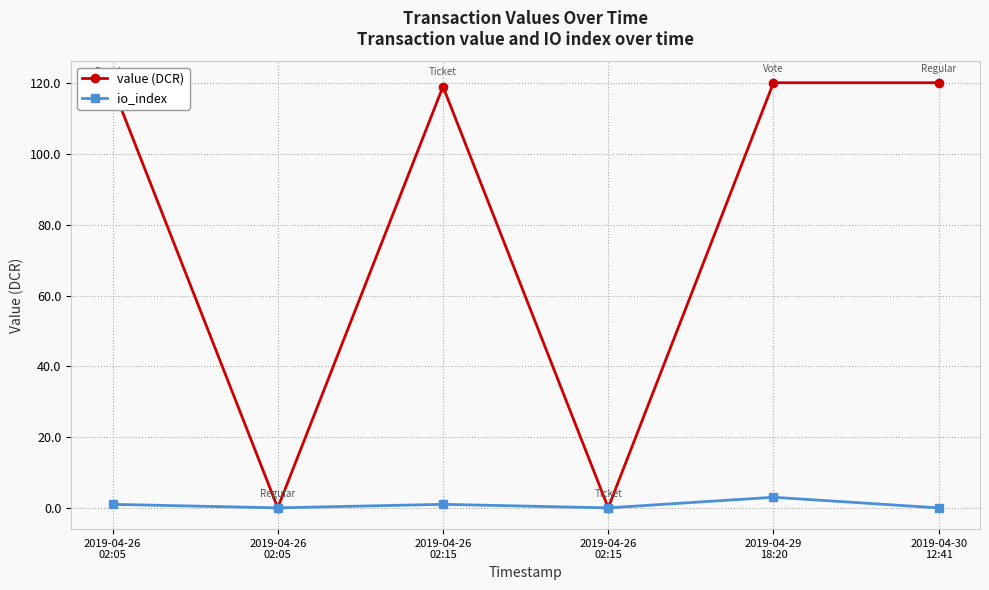

Count the number of categories in the chart.

6